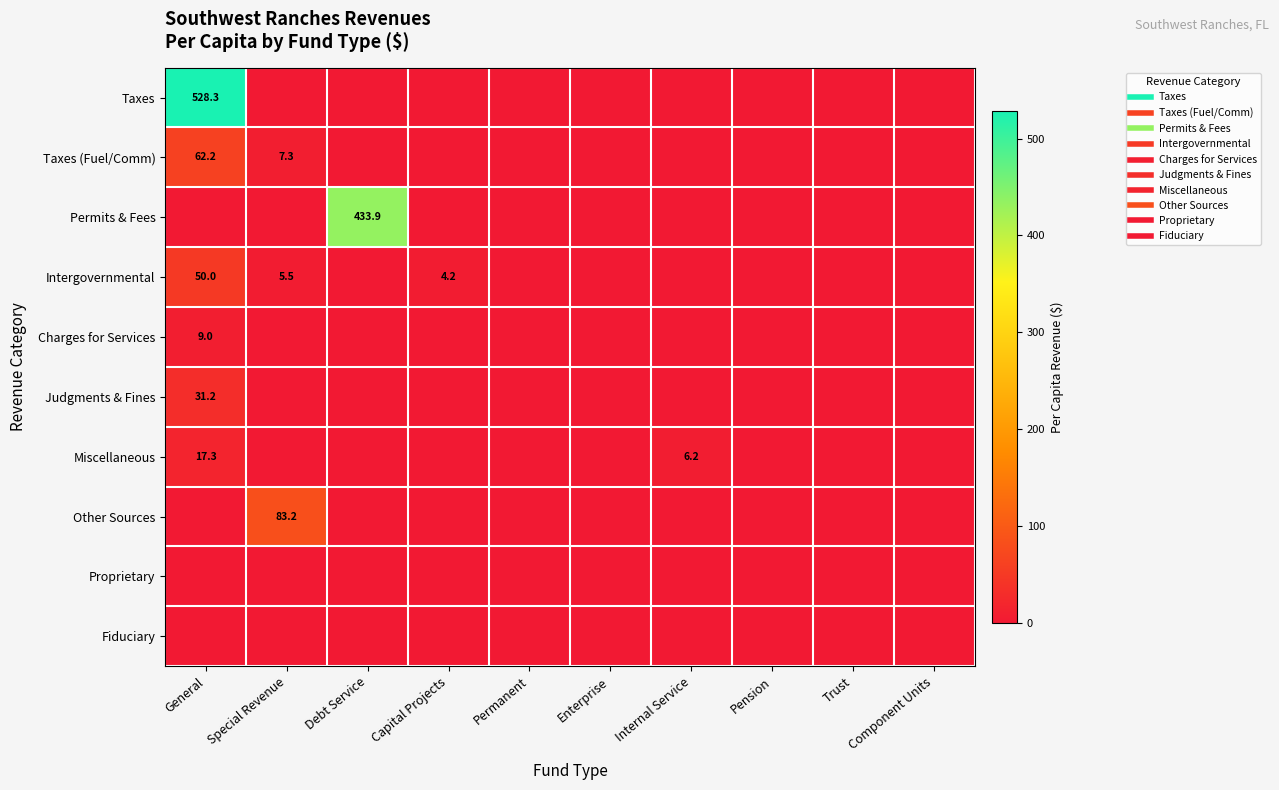

At which category does the chart reach its peak across all series?

General